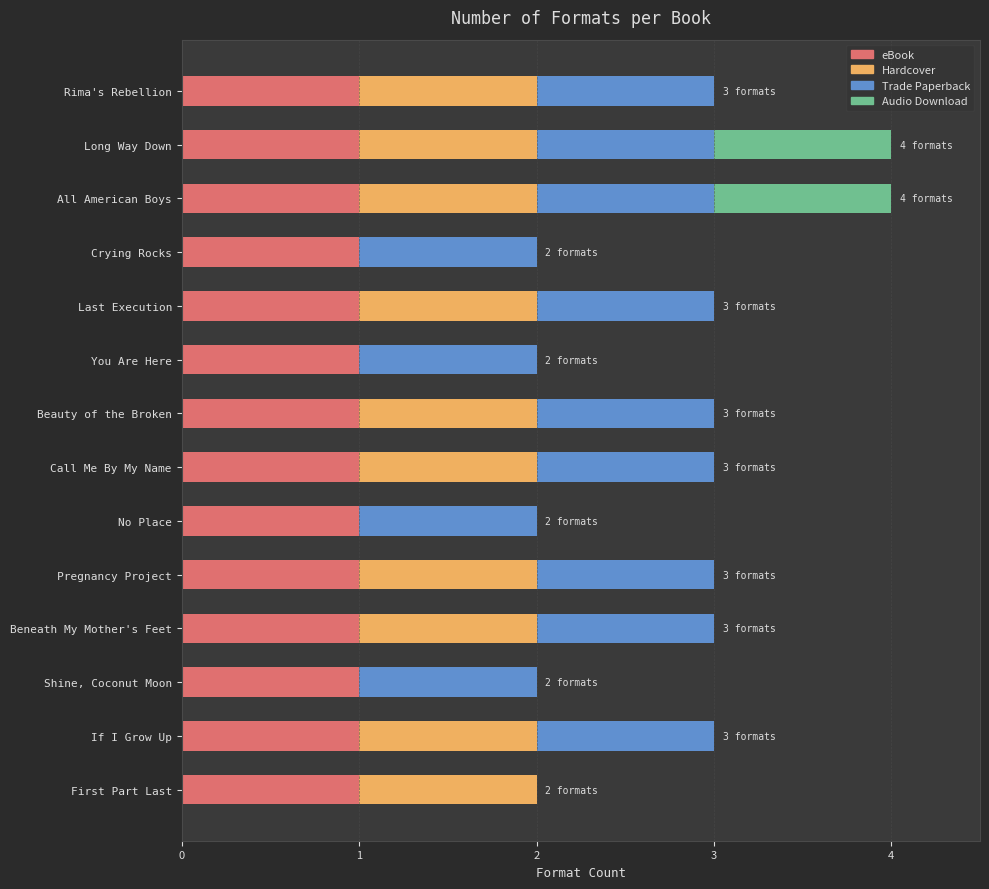

Is it true that eBook equals 1 at Shine, Coconut Moon?

True